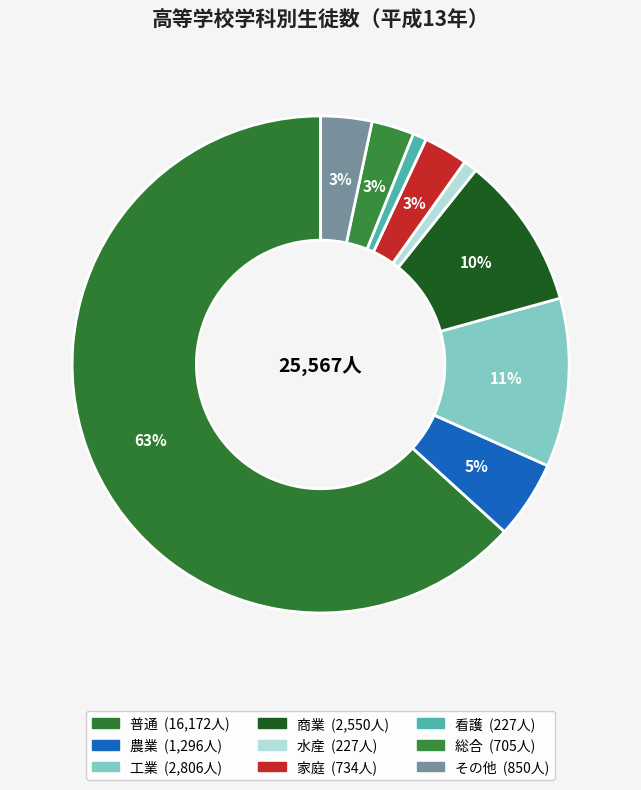

Count the number of slices in the pie.

9